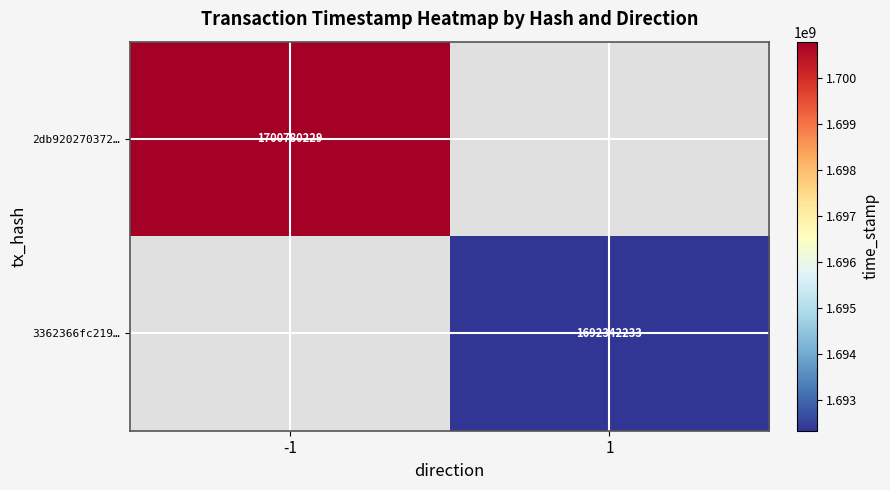

Is it true that 3362366fc219… equals 1692342233 at 1?

True